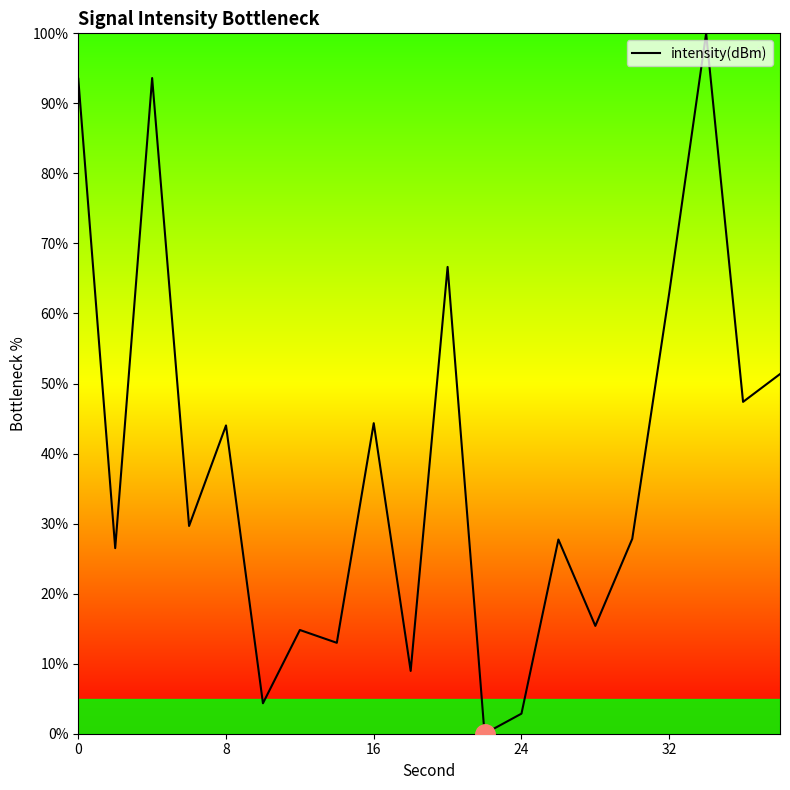

What is the difference between the maximum and minimum values?

100.0